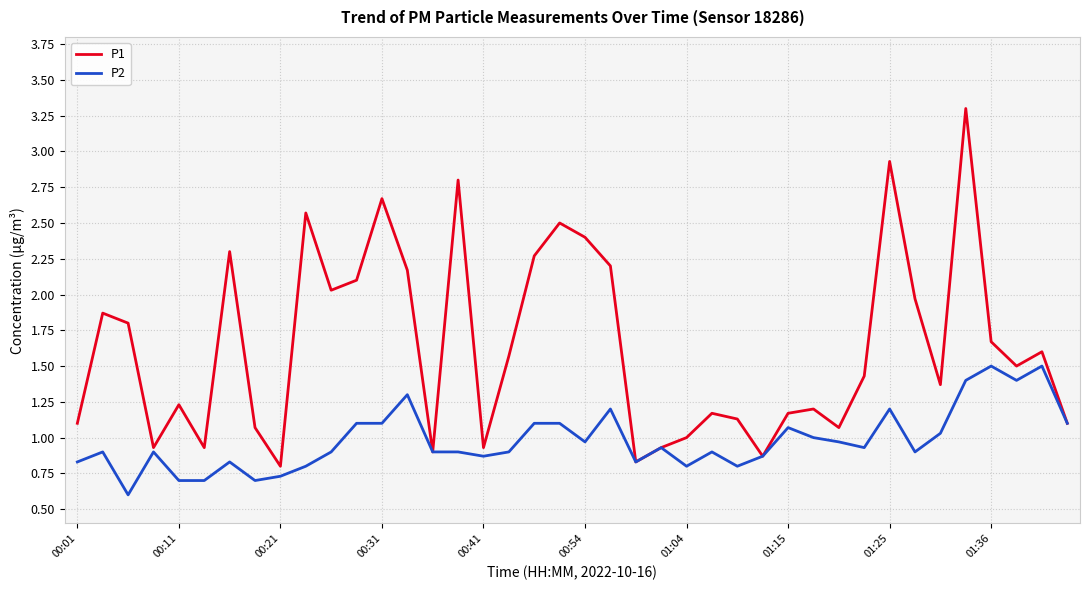

Rank the series by their average value, from highest to lowest.

P1, P2